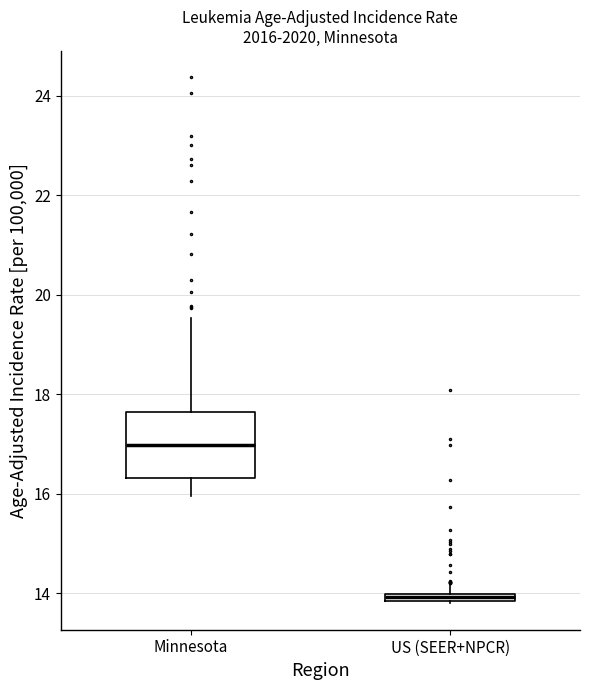

Comparing the boxes themselves (not the whiskers), which one is the tallest?

Minnesota